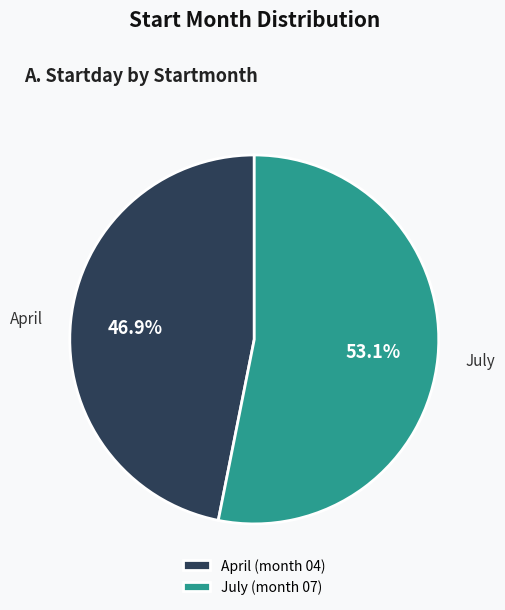

Rank the categories by value from lowest to highest.

April (month 04), July (month 07)